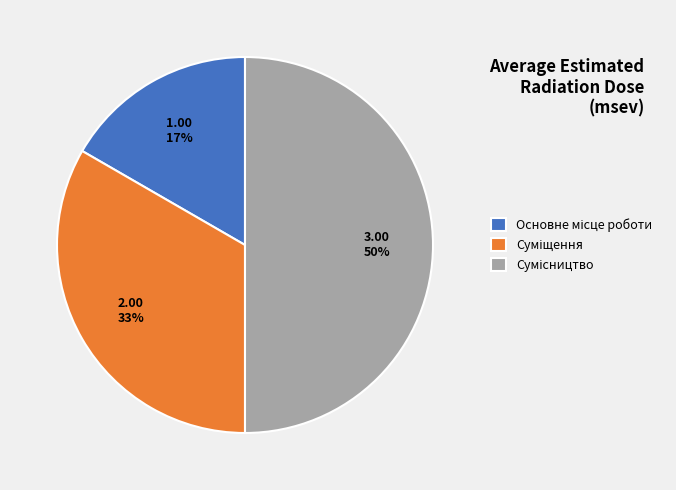

To the nearest percent, what is the average slice percentage?

33%